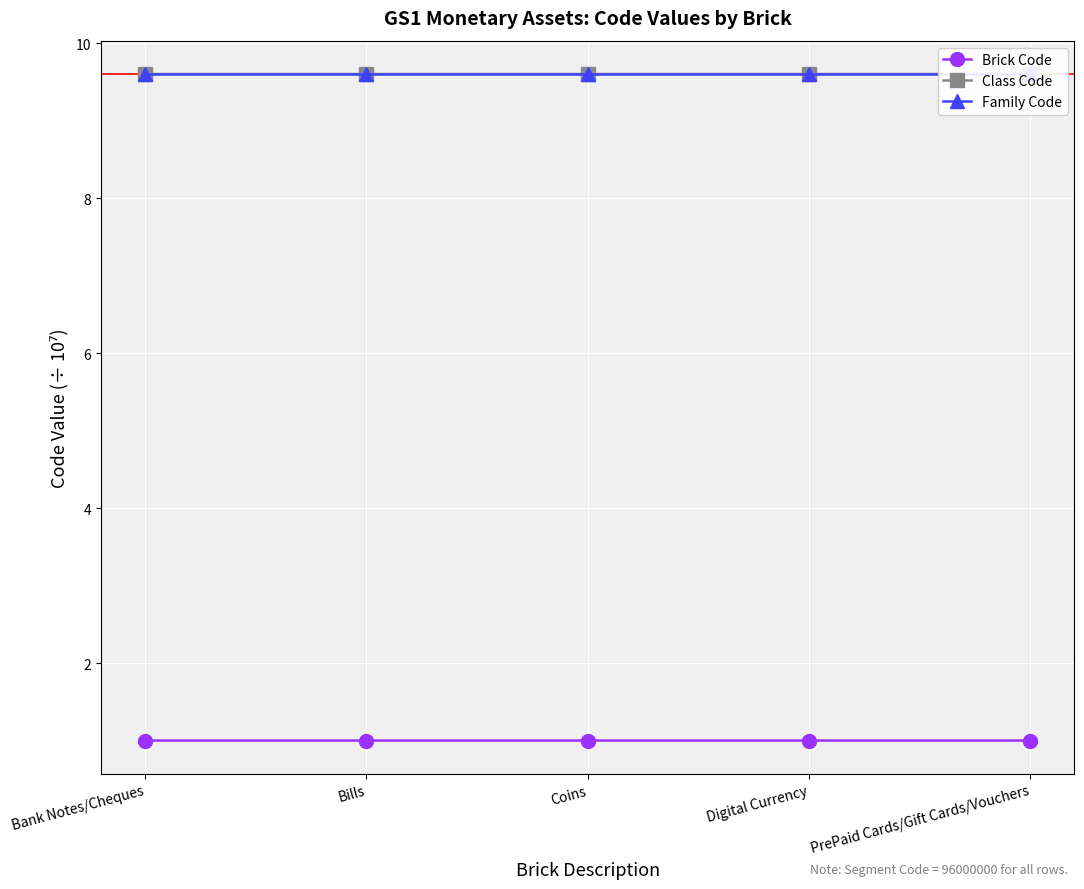

What is the total value across all series at Bills?

20.2